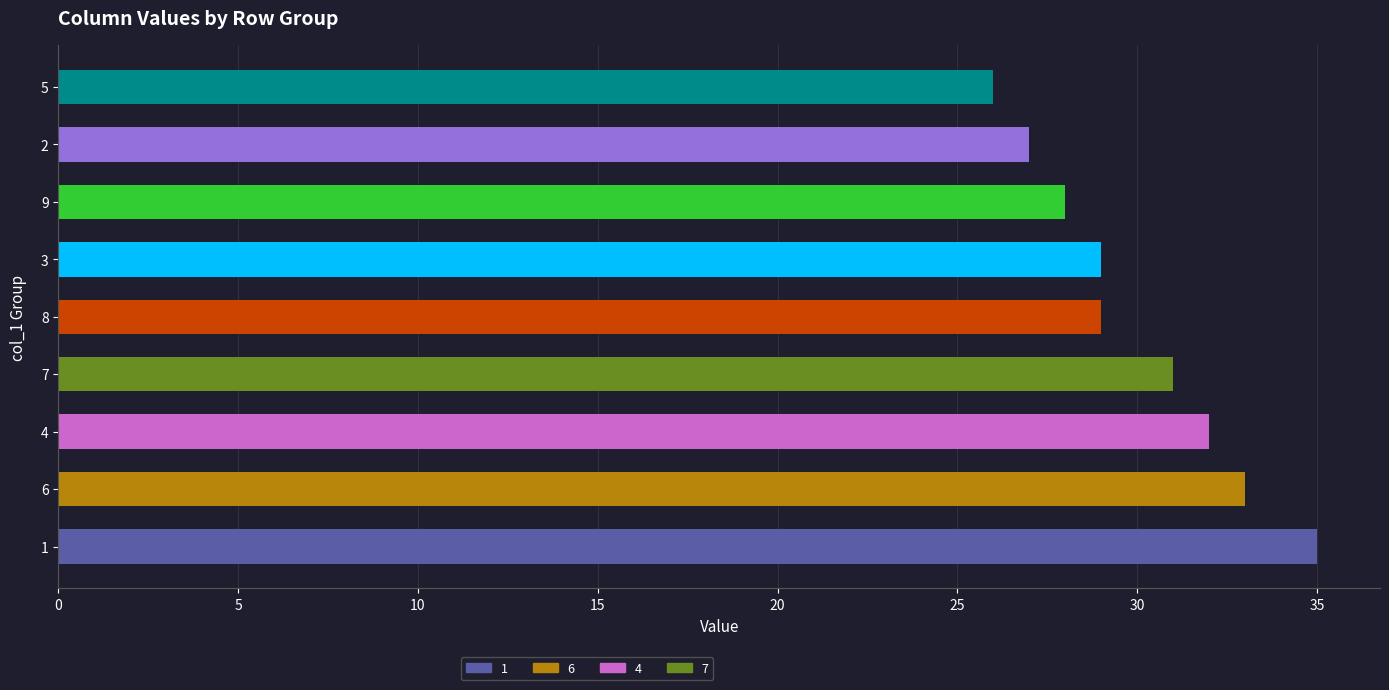

What is the ratio of the value at 3 to the value at 9?

1.0